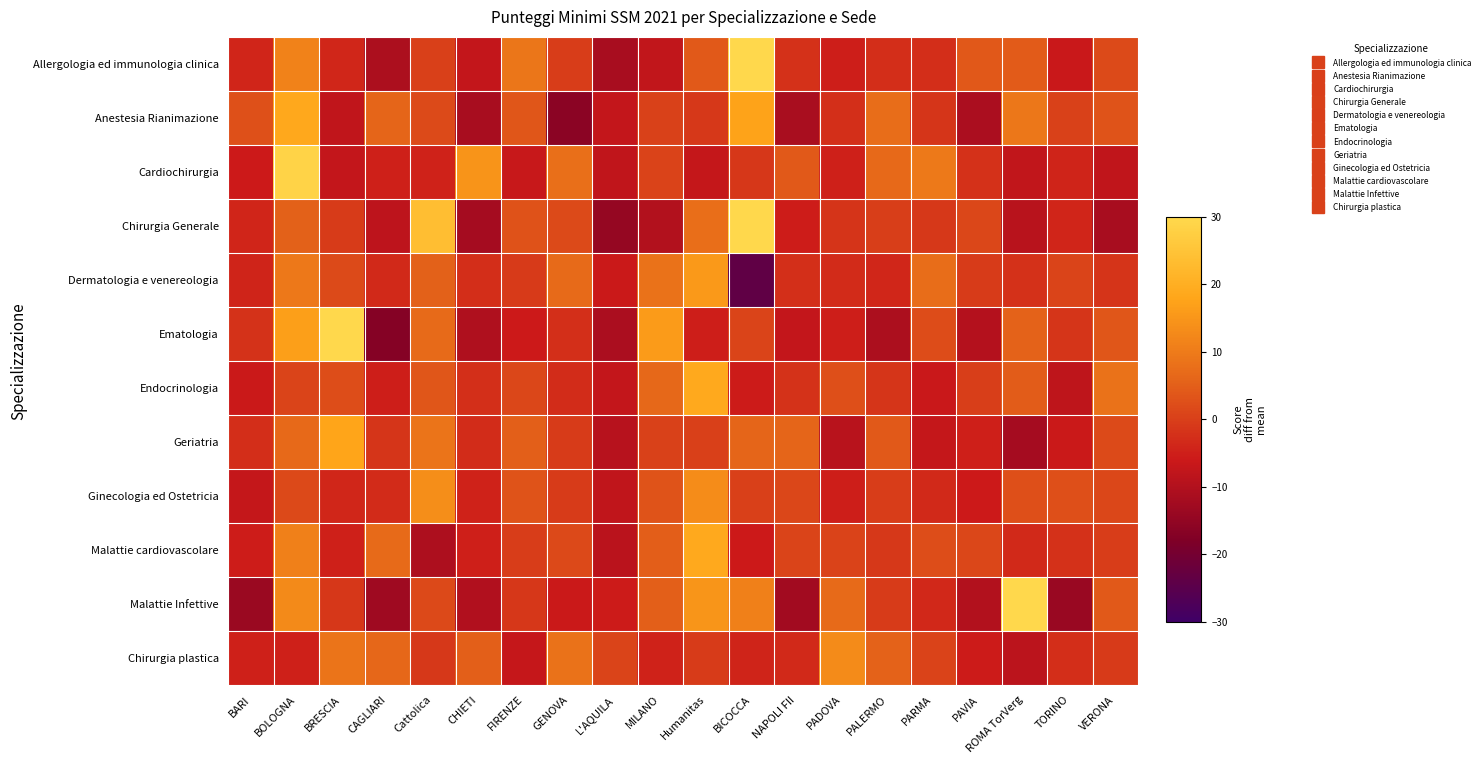

What is the total value across all series at GENOVA?

-2.7